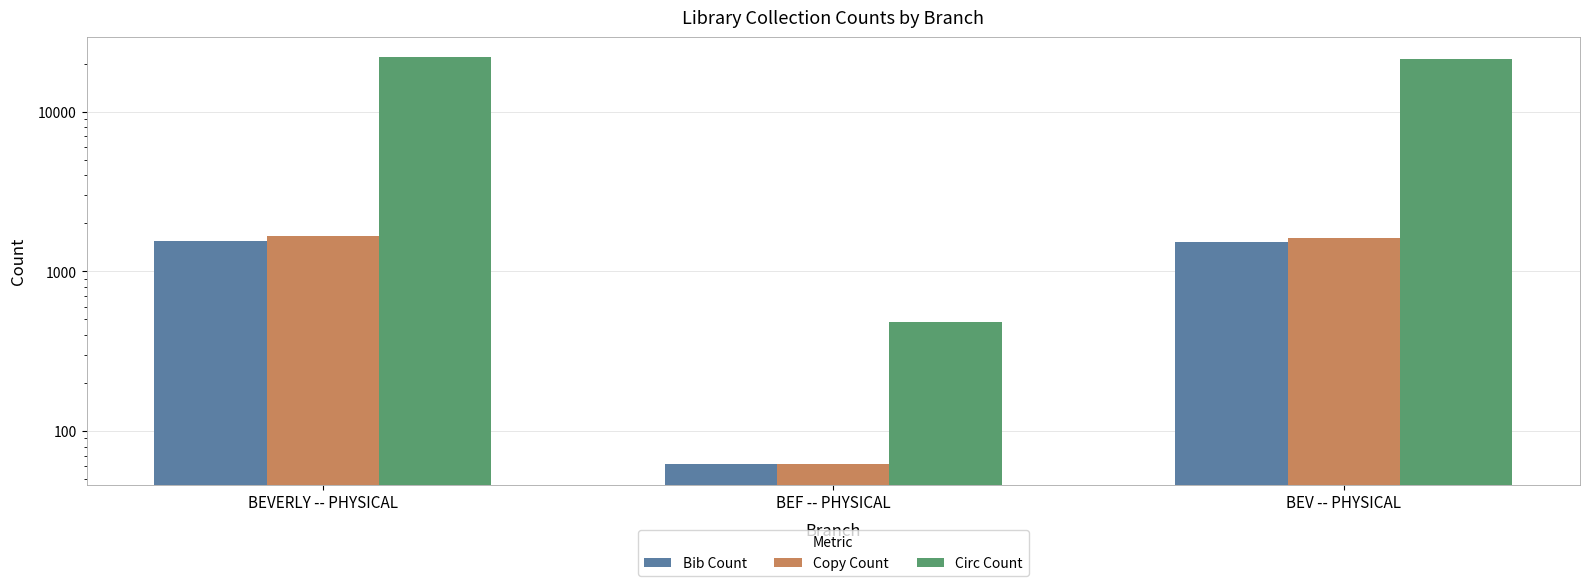

Reading left to right, what are all the values shown in this chart?

Bib Count: 1559	62	1524
Copy Count: 1675	62	1613
Circ Count: 21893	484	21409